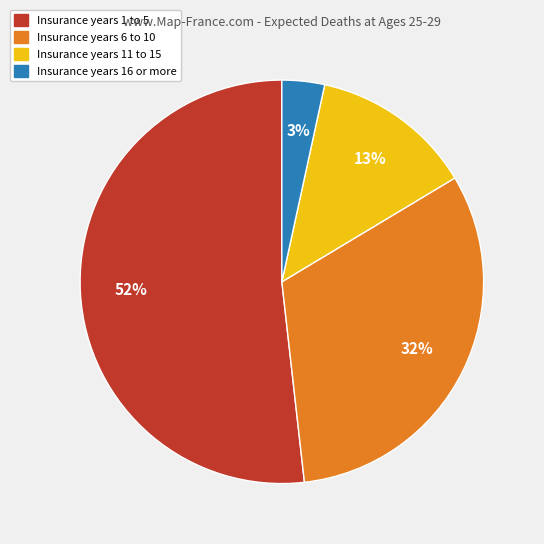

Is there any slice that represents more than half of the pie?

Yes